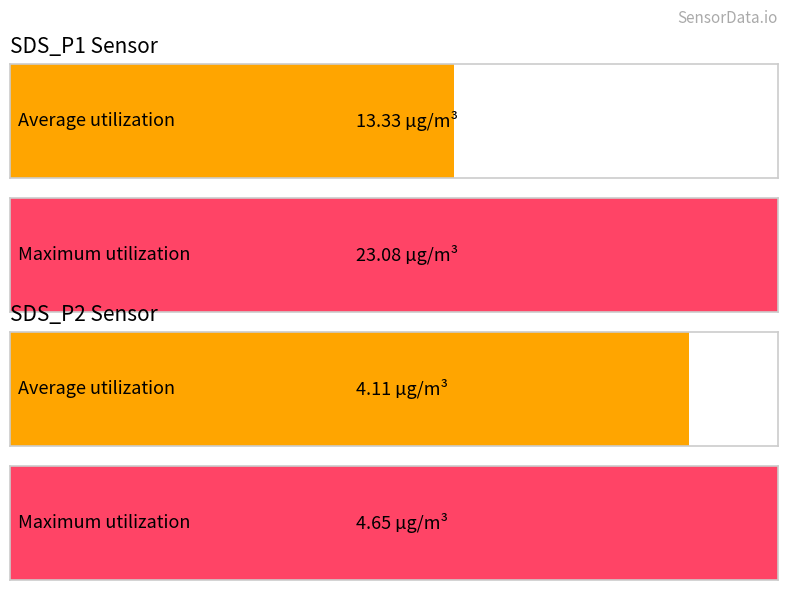

Is it true that SDS_P2 equals 4.3 at 00:17?

True